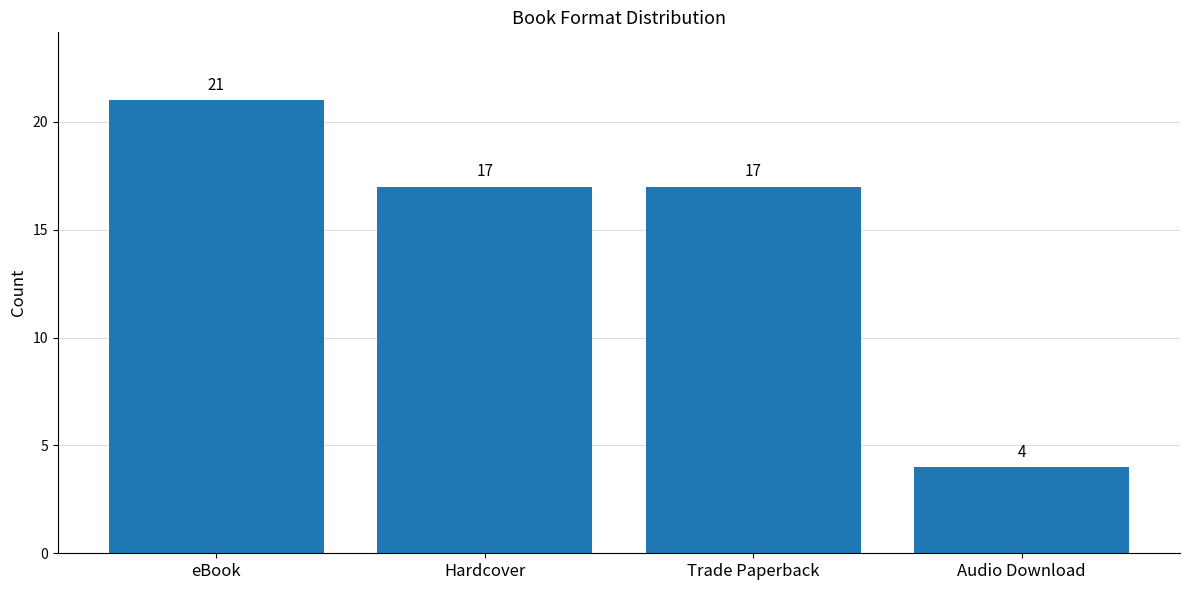

What is the change in value from Hardcover to Audio Download?

-13